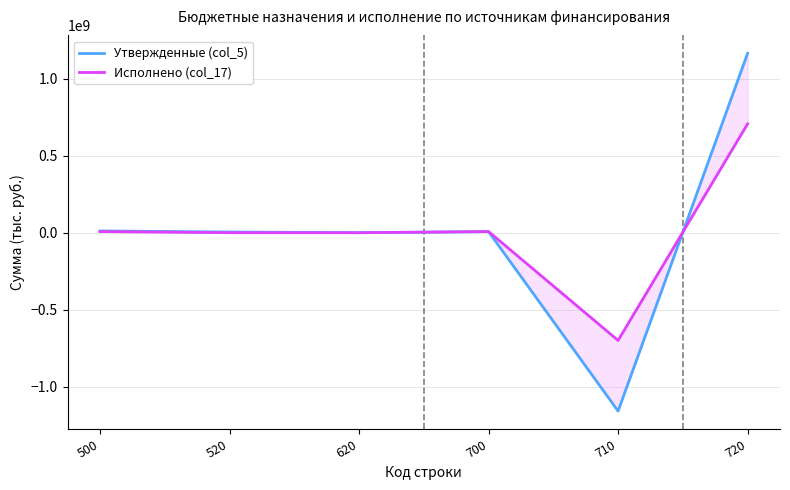

True or false: Утвержденные (col_5) and Исполнено (col_17) cross at least once.

True